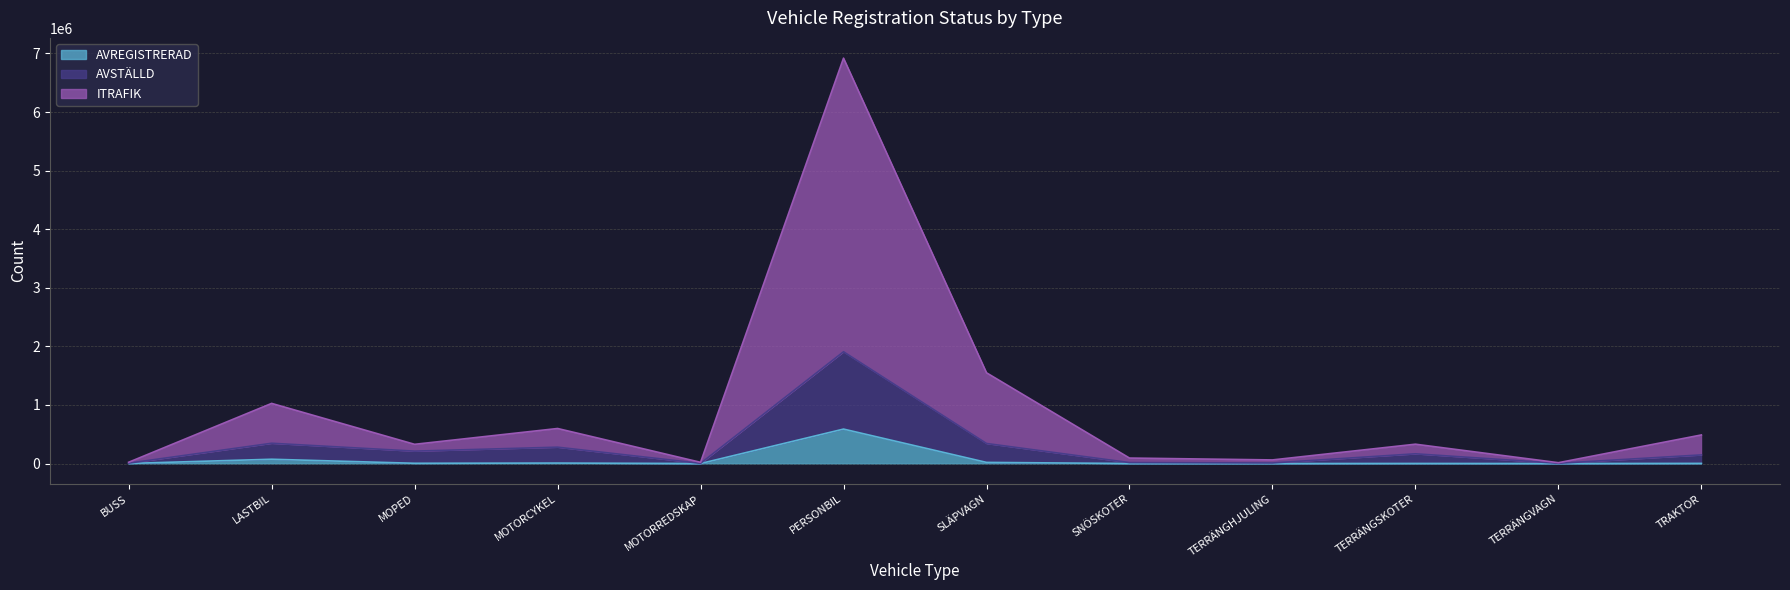

In AVSTÄLLD, how many points are lower than both neighbors (excluding endpoints)?

4